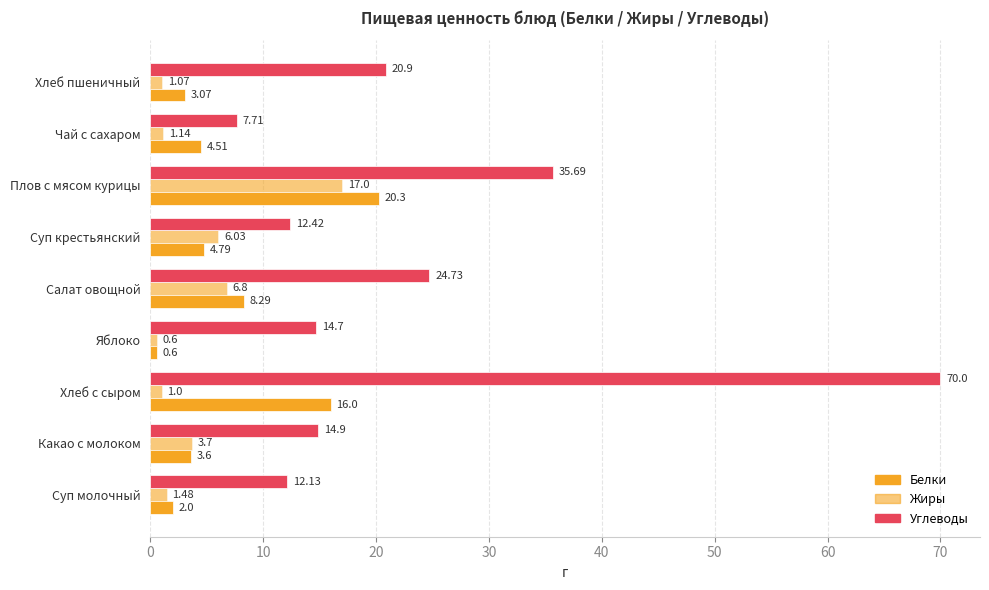

How many data points in Белки are less than 4?

4